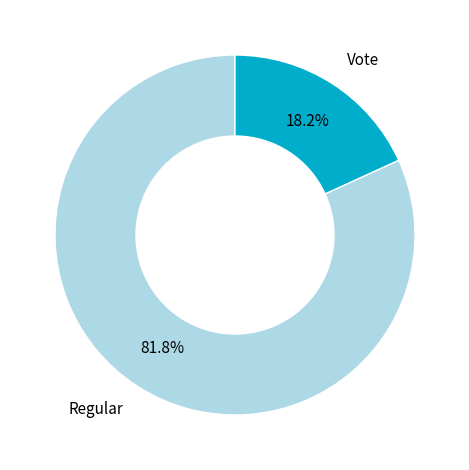

Does any single category account for the majority?

Yes